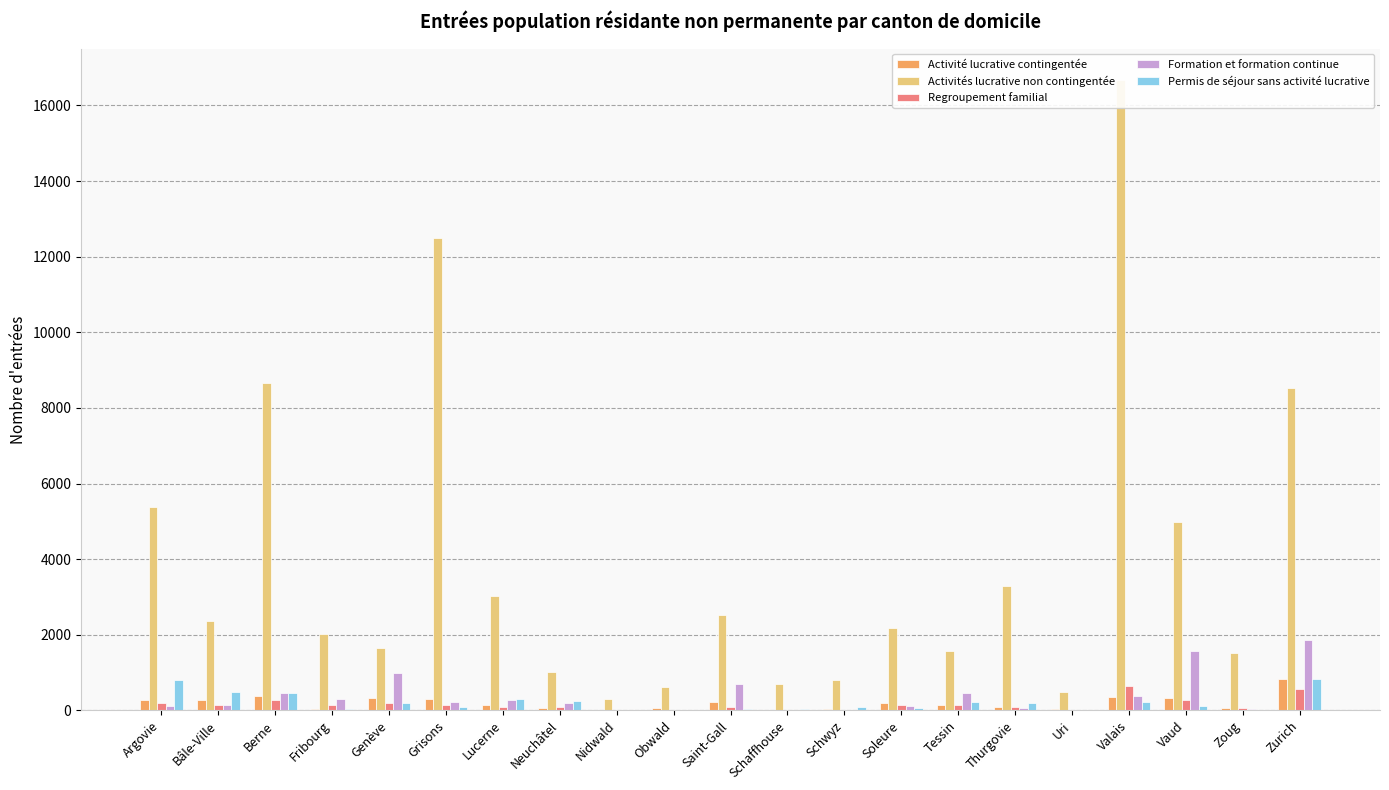

The Activités lucrative non contingentée series shows 5371 at Argovie. True or false?

True